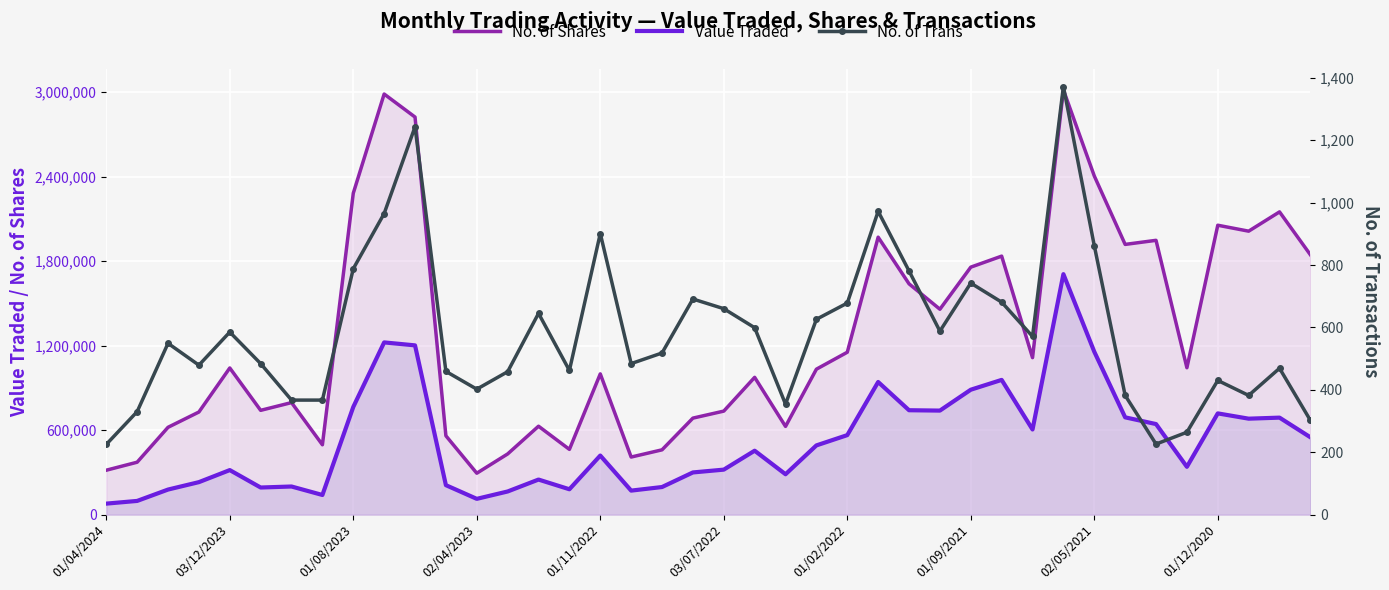

Rank the series by their average value, from lowest to highest.

No. of Trans, Value Traded, No. of Shares